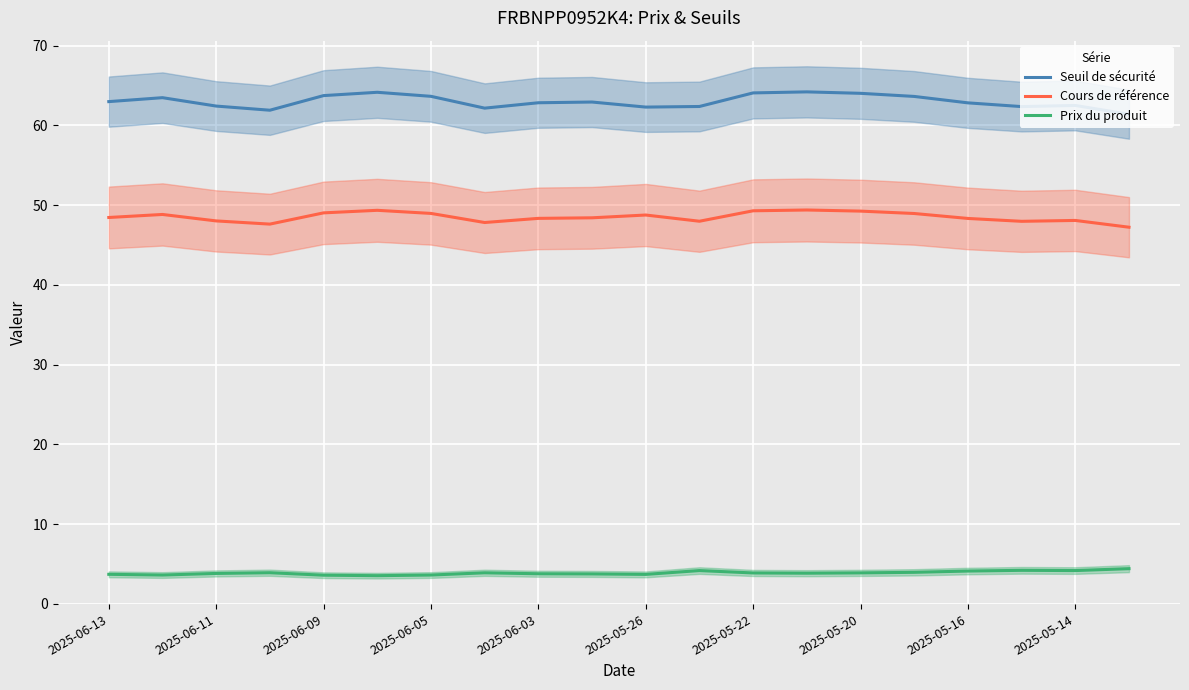

Is it true that Cours de référence equals 27.7 at 2025-05-22?

False